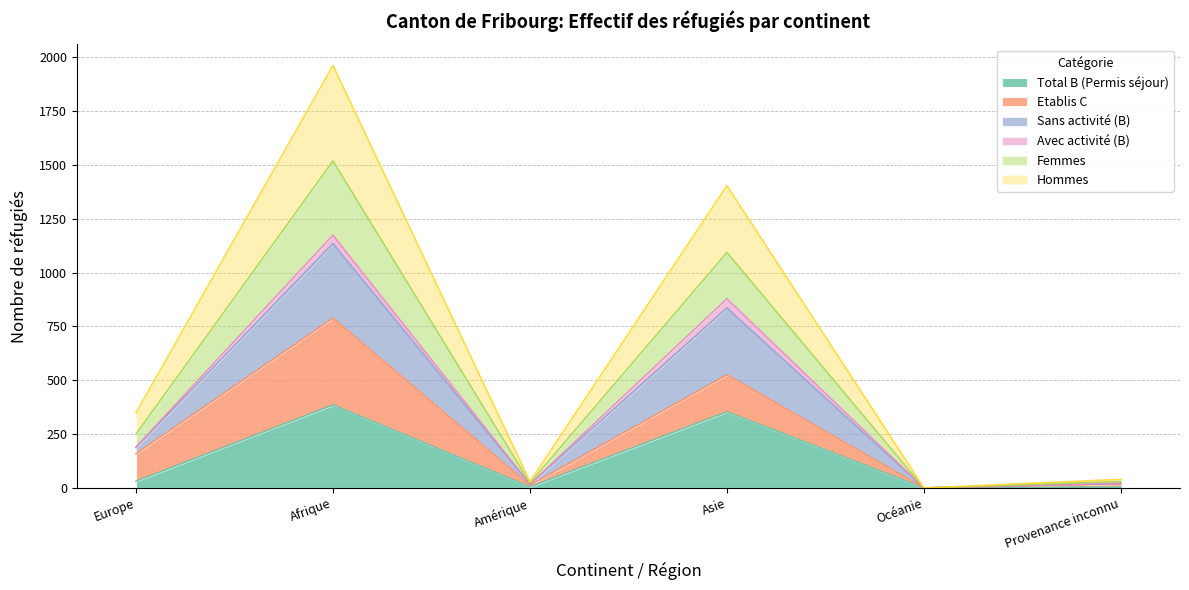

The Femmes series shows -331 at Océanie. True or false?

False